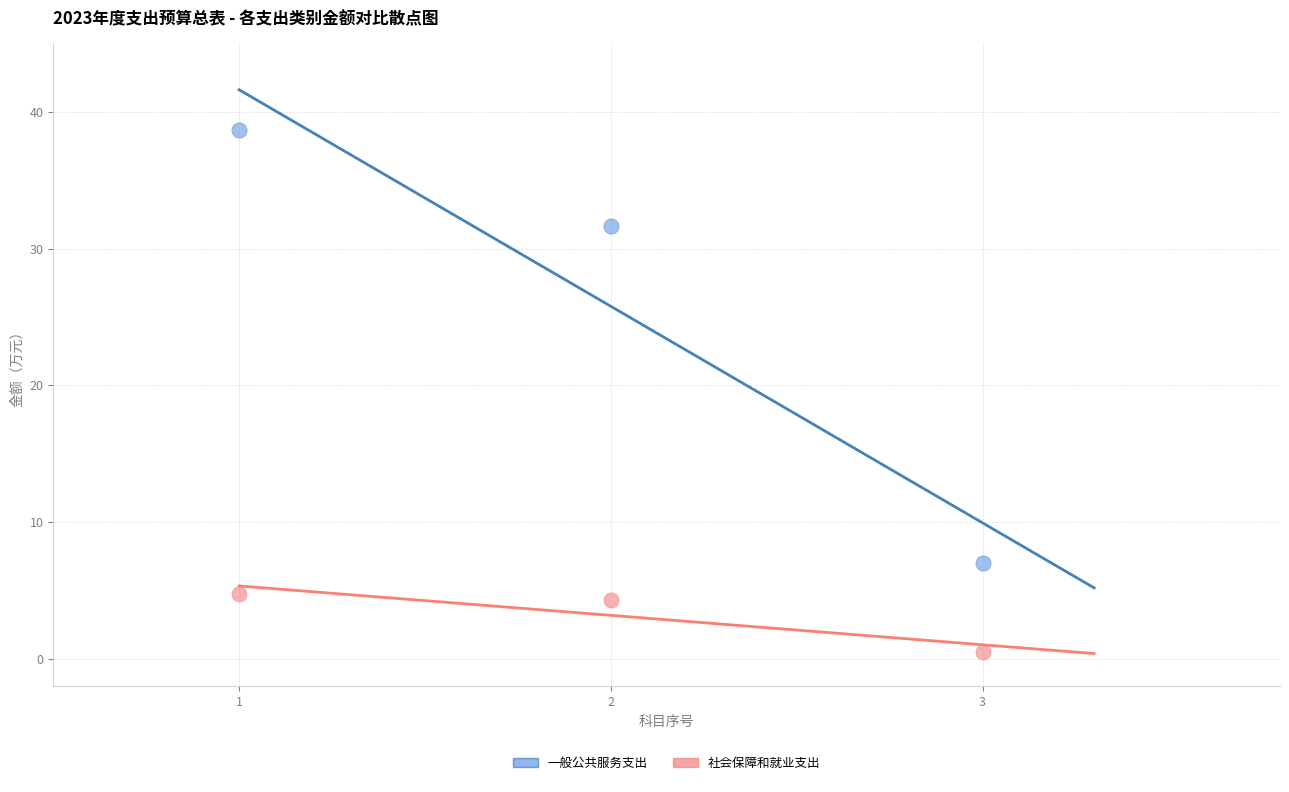

Which series reaches the maximum Y coordinate?

一般公共服务支出